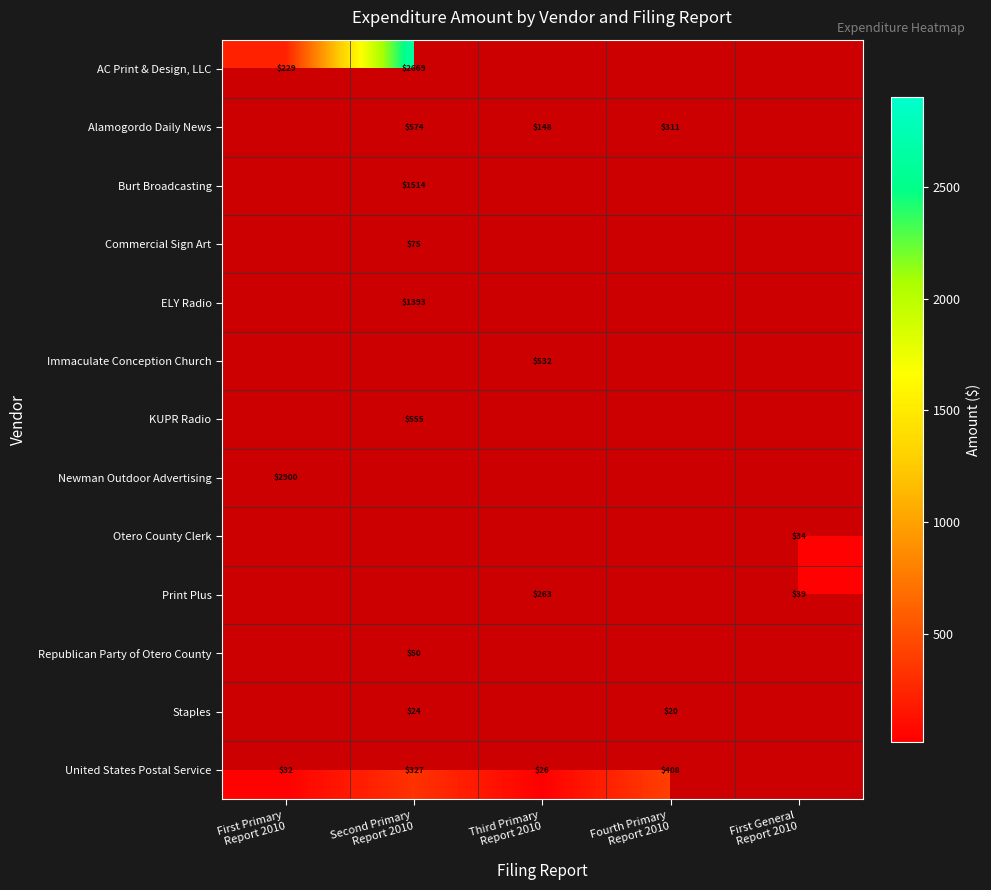

How many series are shown in this chart?

13